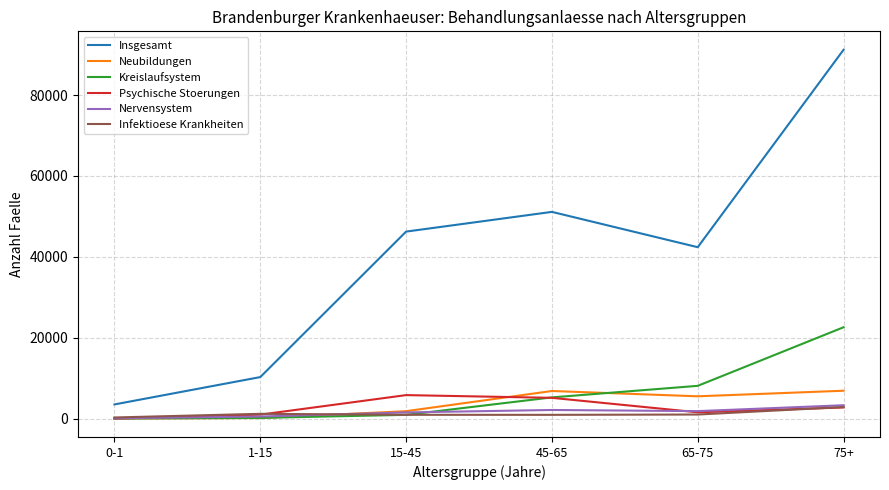

True or false: Insgesamt and Infektioese Krankheiten intersect in this chart.

False